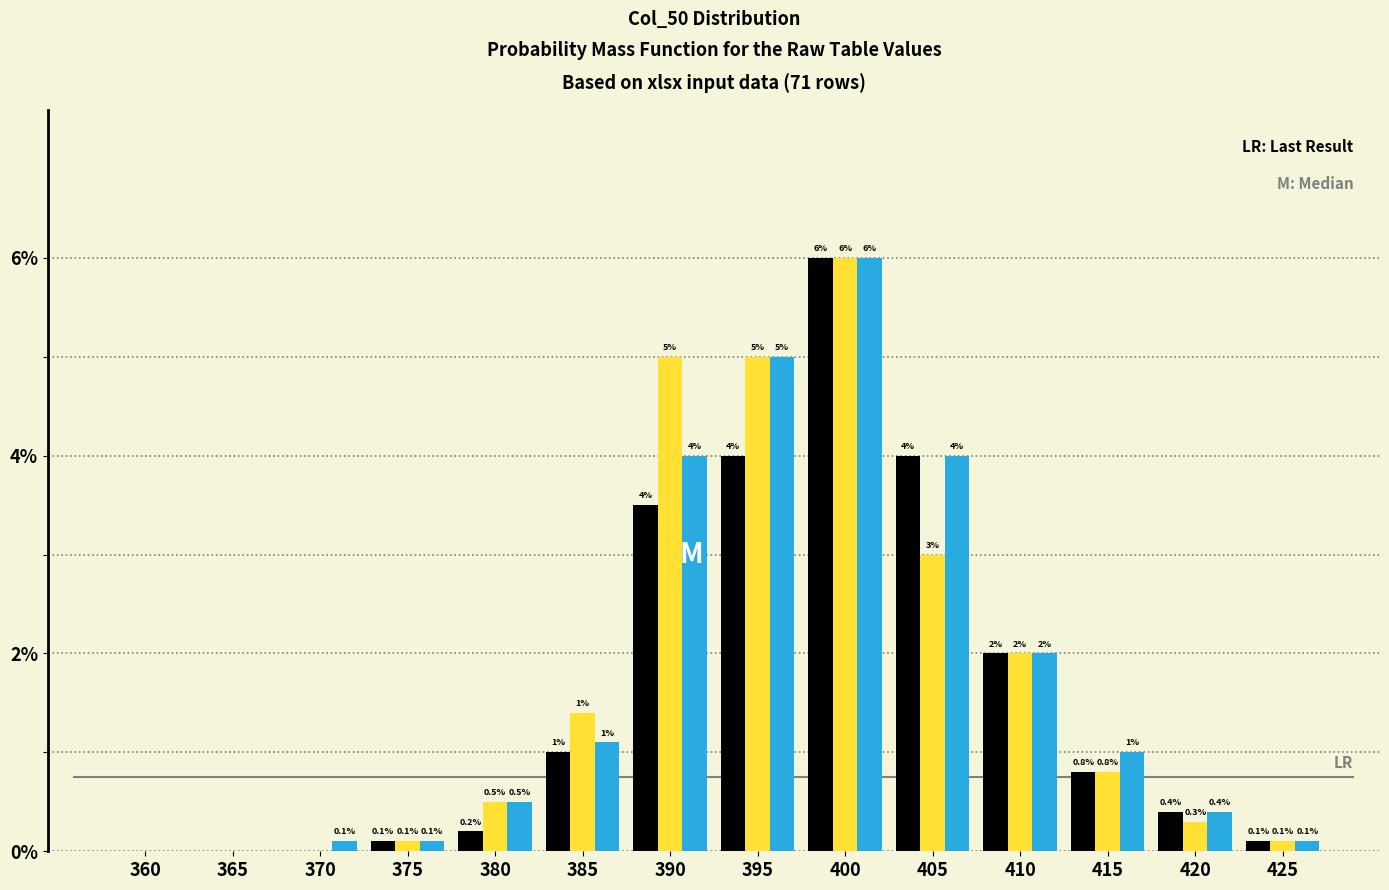

Which category has the highest value across all series?

400